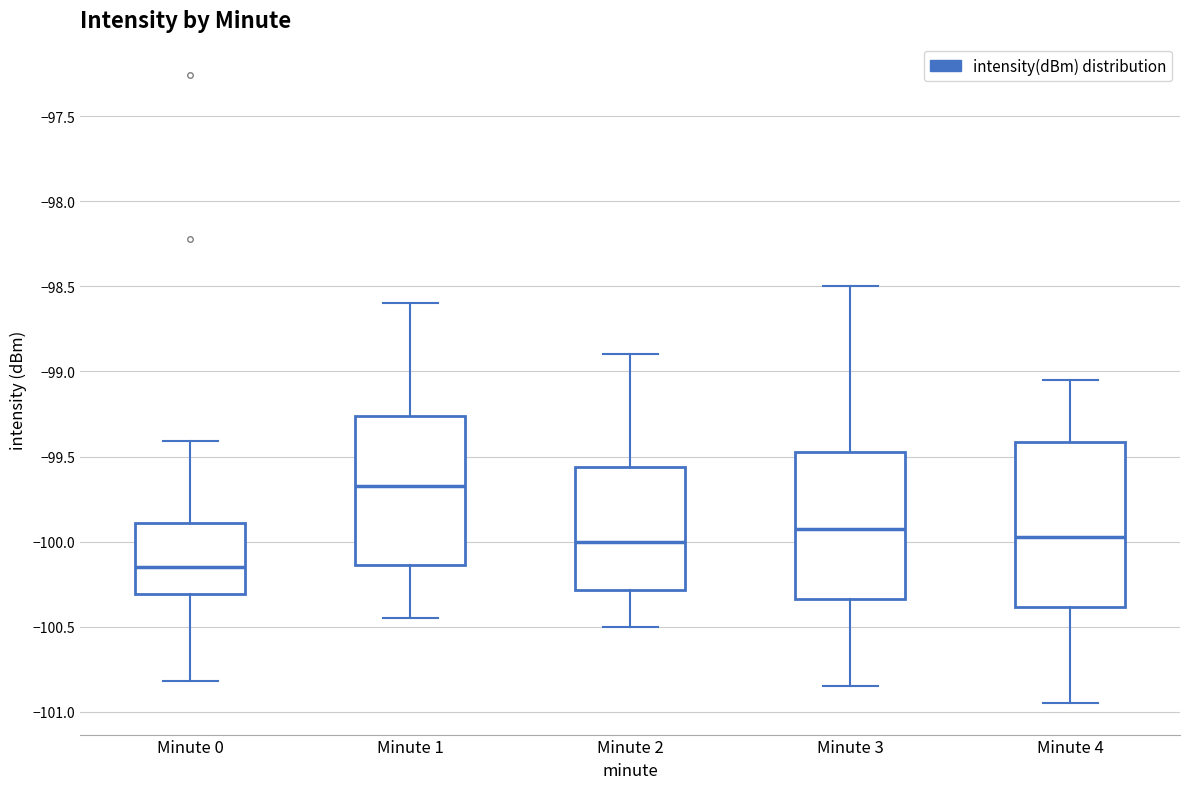

Which box has the highest median line?

Minute 1